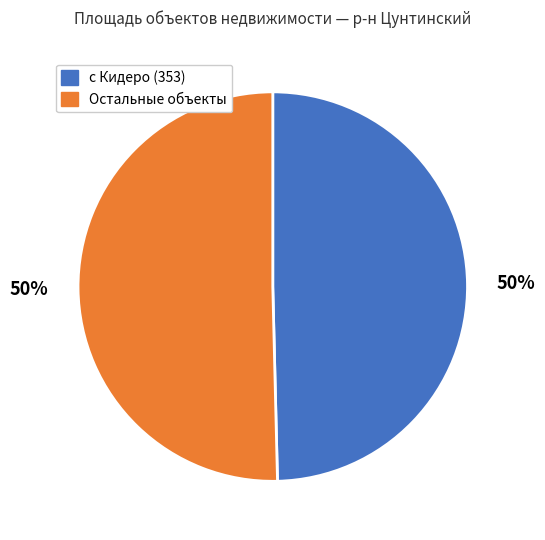

Combined, do Остальные объекты and с Кидеро (353) account for over 50%?

Yes